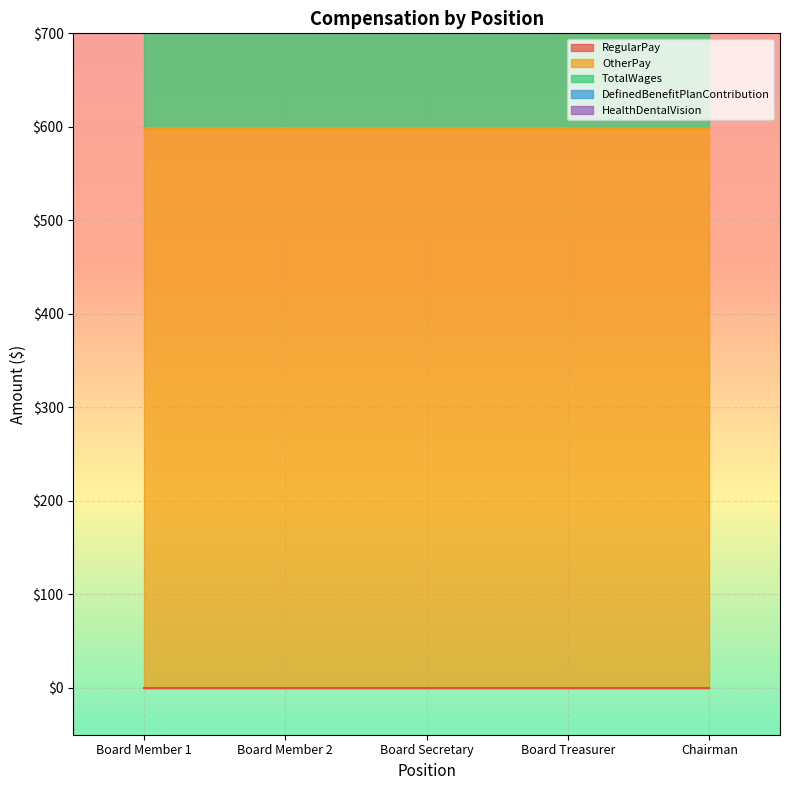

Which series has the largest range (max minus min)?

RegularPay